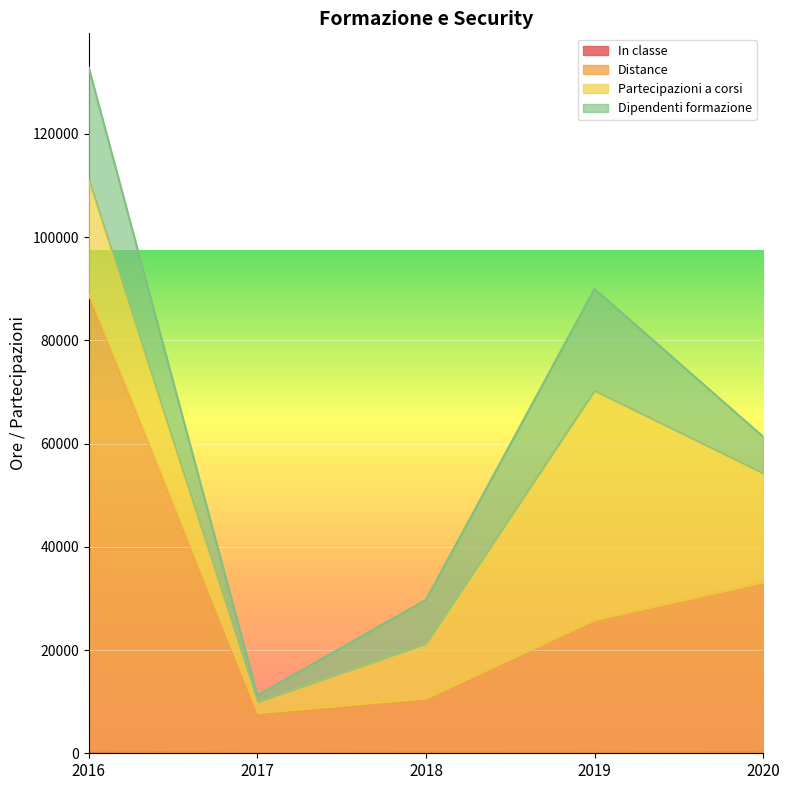

Does the chart display data point markers on the line(s)?

No